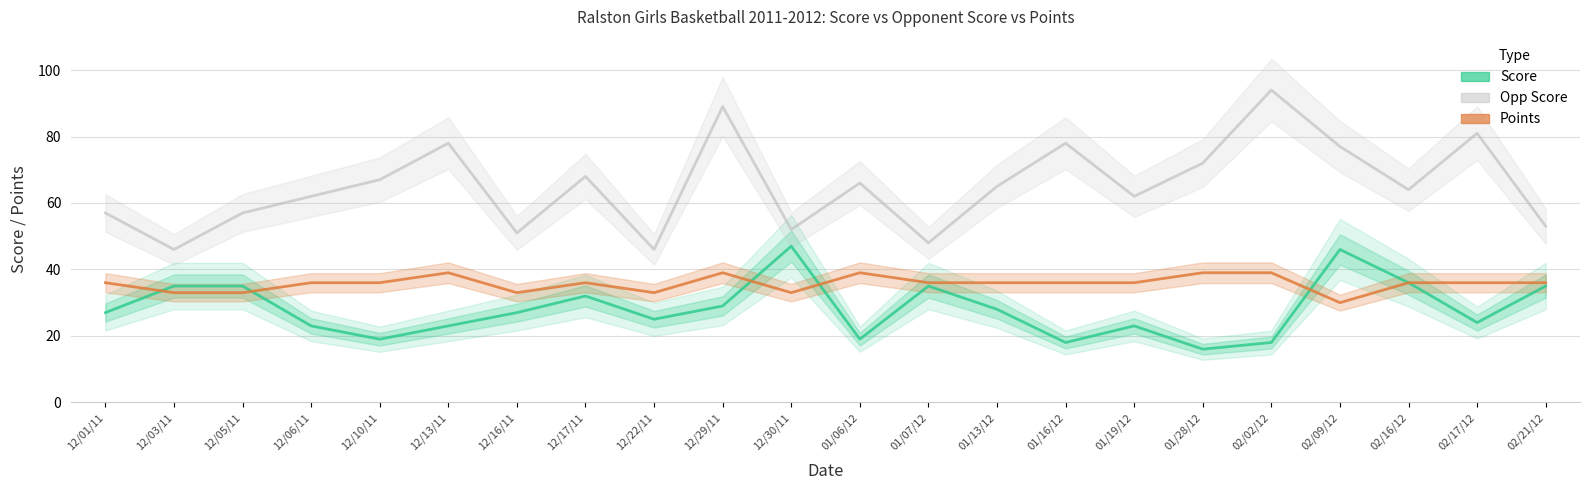

How many interior local peaks does the Points series have?

4